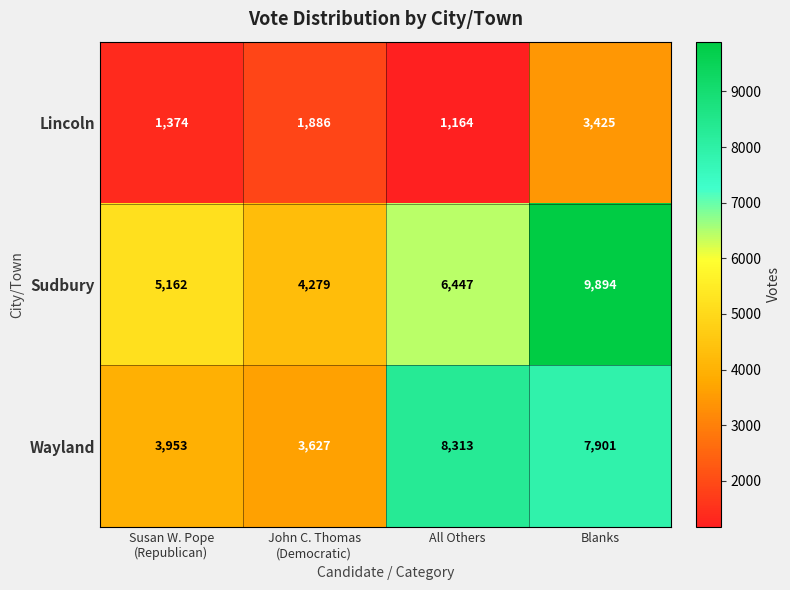

Which category has the lowest value across all series?

All Others